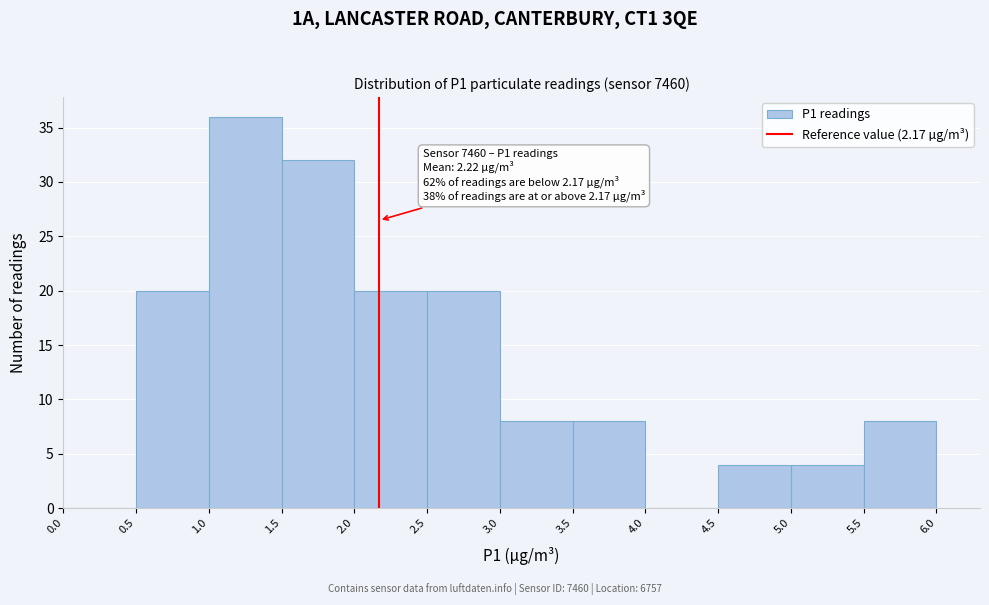

Over which range of the x-axis is the bar tallest?

1.0 to 1.5